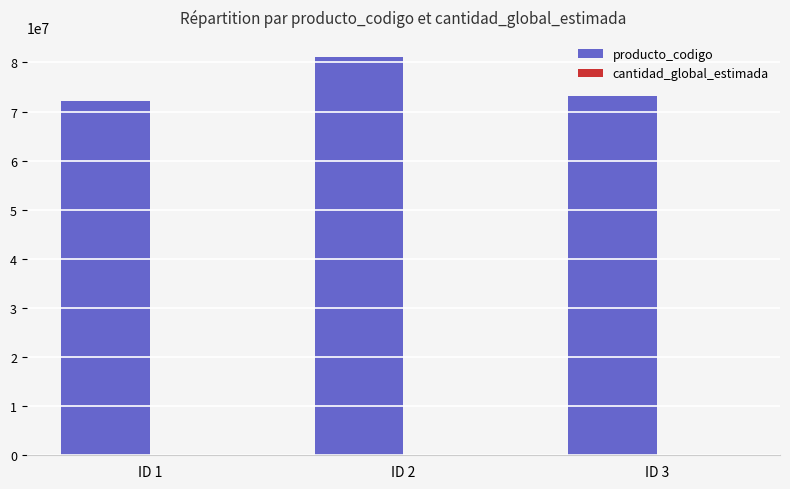

Which series has the largest range (max minus min)?

producto_codigo